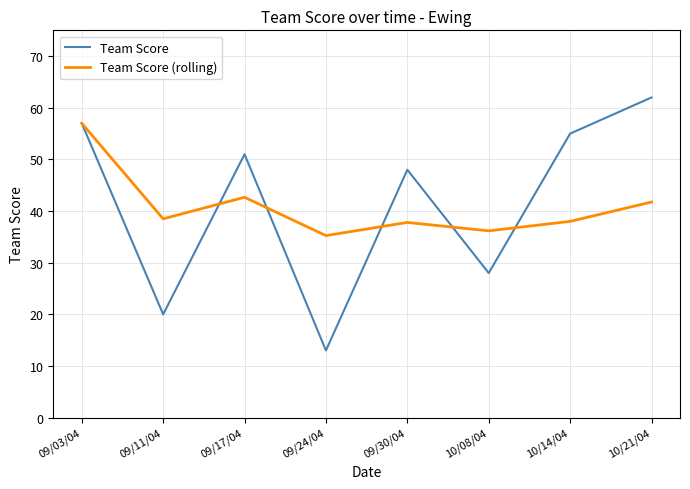

List the series in order of their overall mean, lowest first.

Team Score (rolling), Team Score